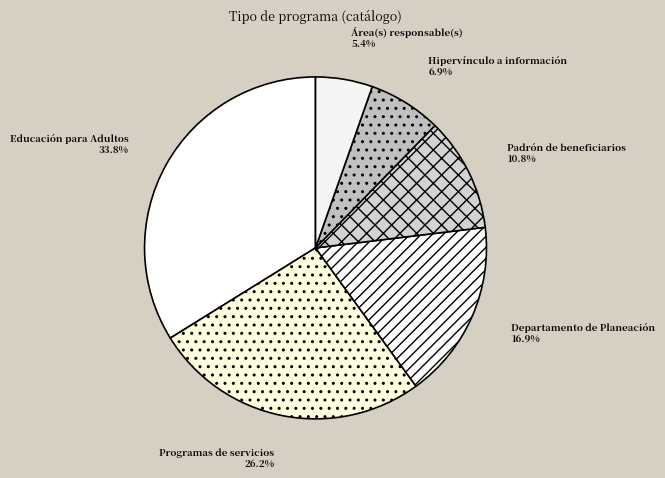

True or false: Hipervínculo a información accounts for 7% of the total.

True